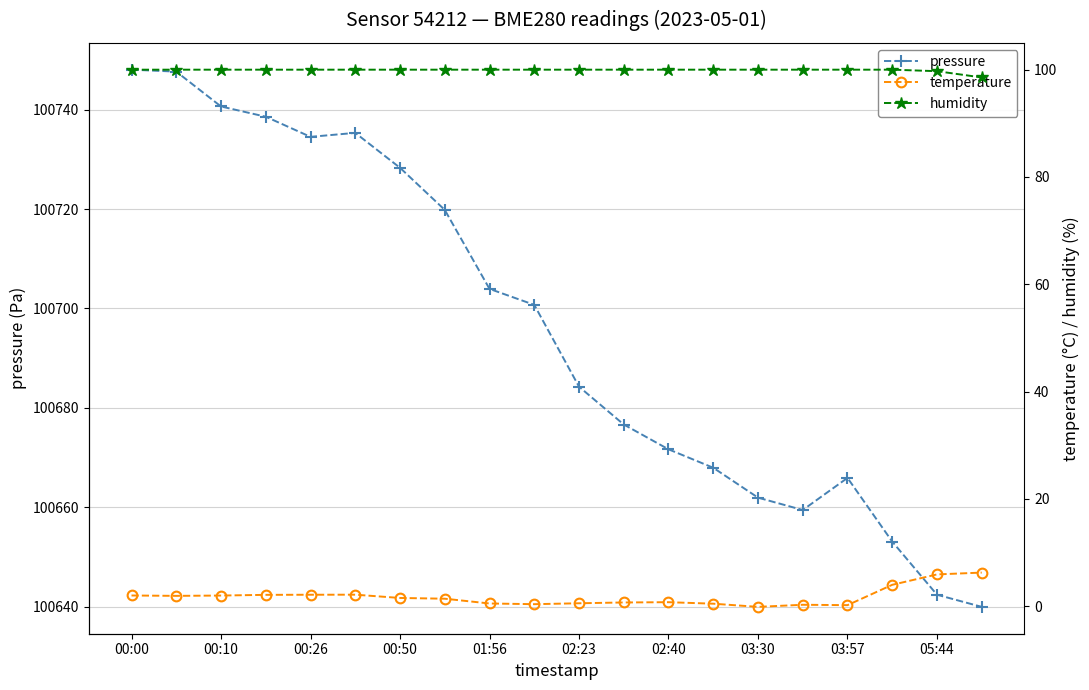

True or false: pressure has a value of 60586.9 at 02:23.

False